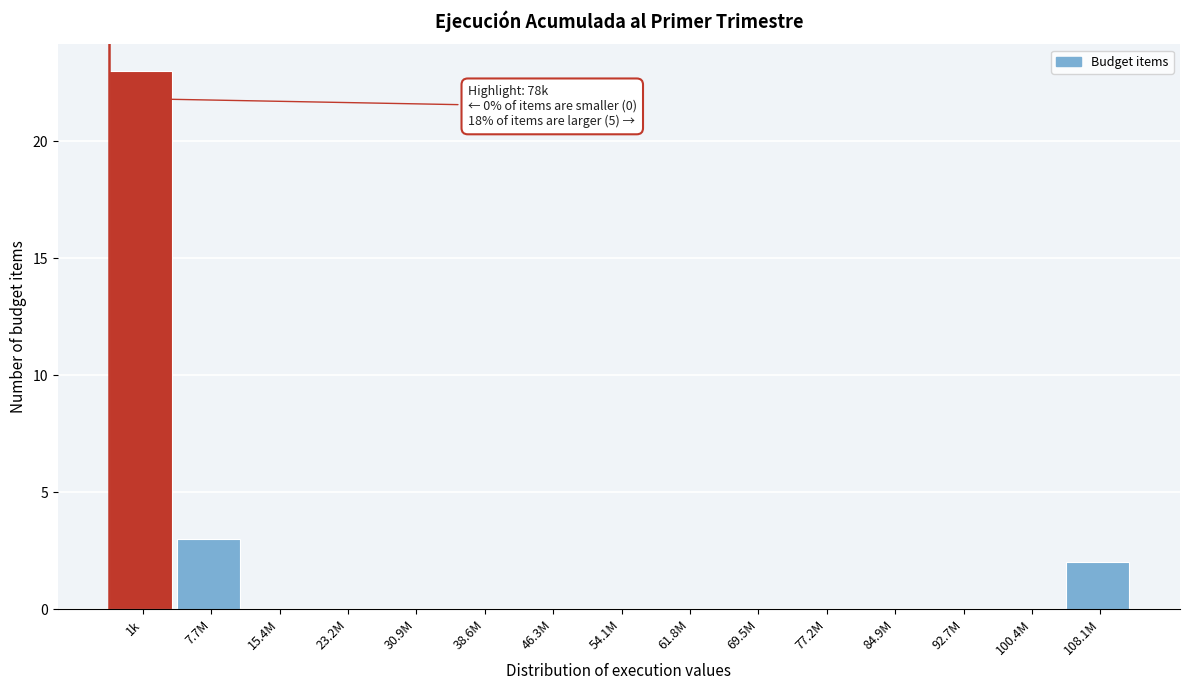

Reading left to right, list all the values displayed in this chart.

1k=23	7.7M=3	15.4M=0	23.2M=0	30.9M=0	38.6M=0	46.3M=0	54.1M=0	61.8M=0	69.5M=0	77.2M=0	84.9M=0	92.7M=0	100.4M=0	108.1M=2